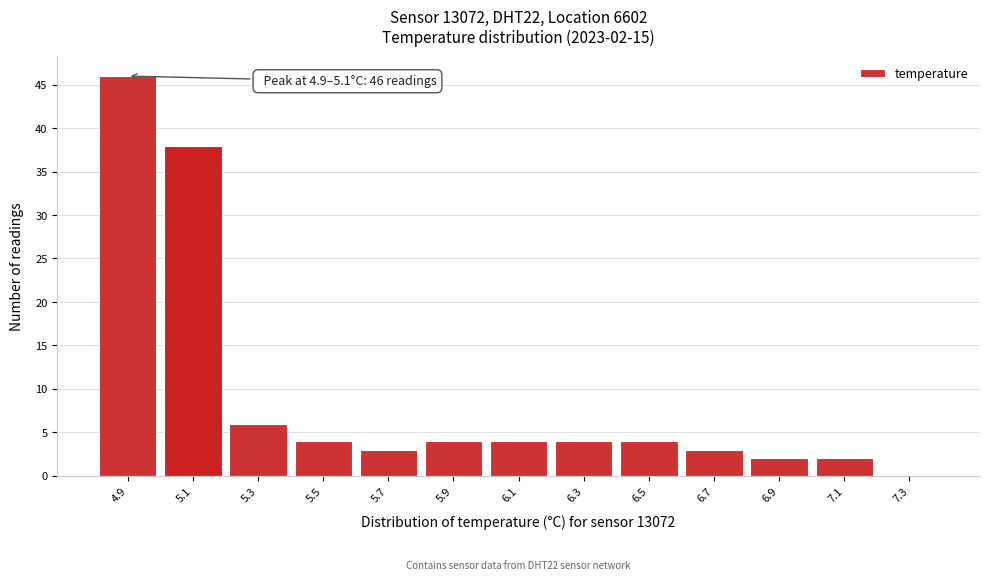

Reading left to right, transcribe all the data shown in this chart.

4.9=46	5.1=38	5.3=6	5.5=4	5.7=3	5.9=4	6.1=4	6.3=4	6.5=4	6.7=3	6.9=2	7.1=2	7.3=0